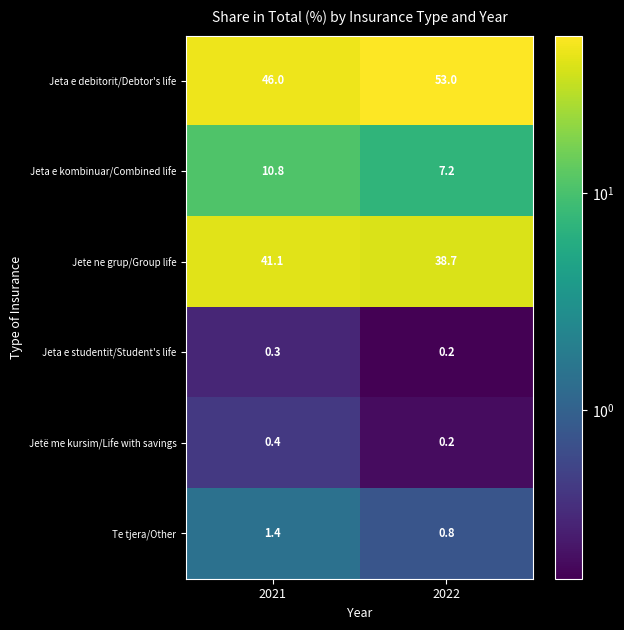

Which series has the largest range (max minus min)?

Jeta e debitorit/Debtor's life